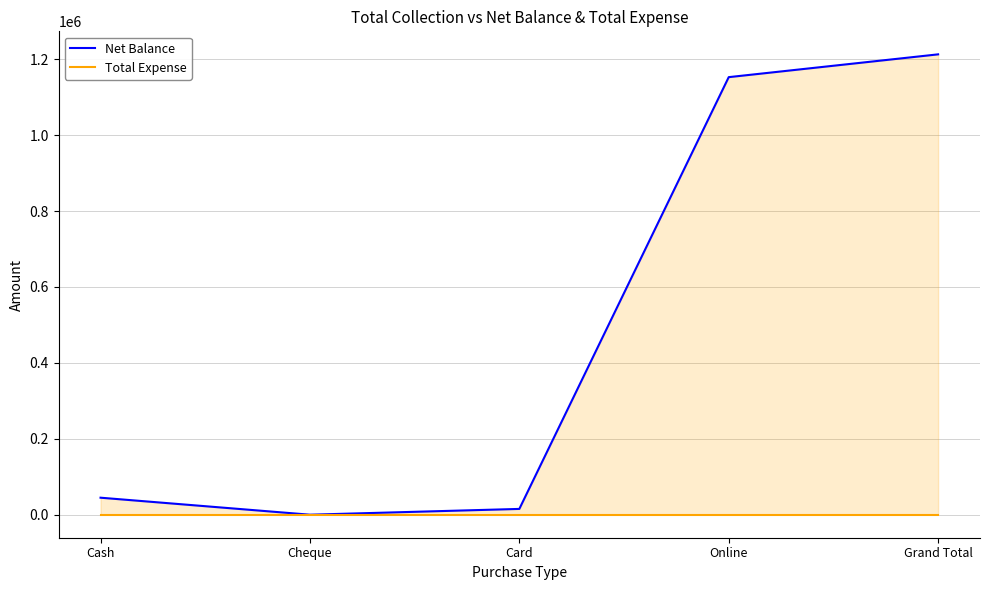

What is the difference between the second highest and second lowest values in the Net Balance series?

1137643